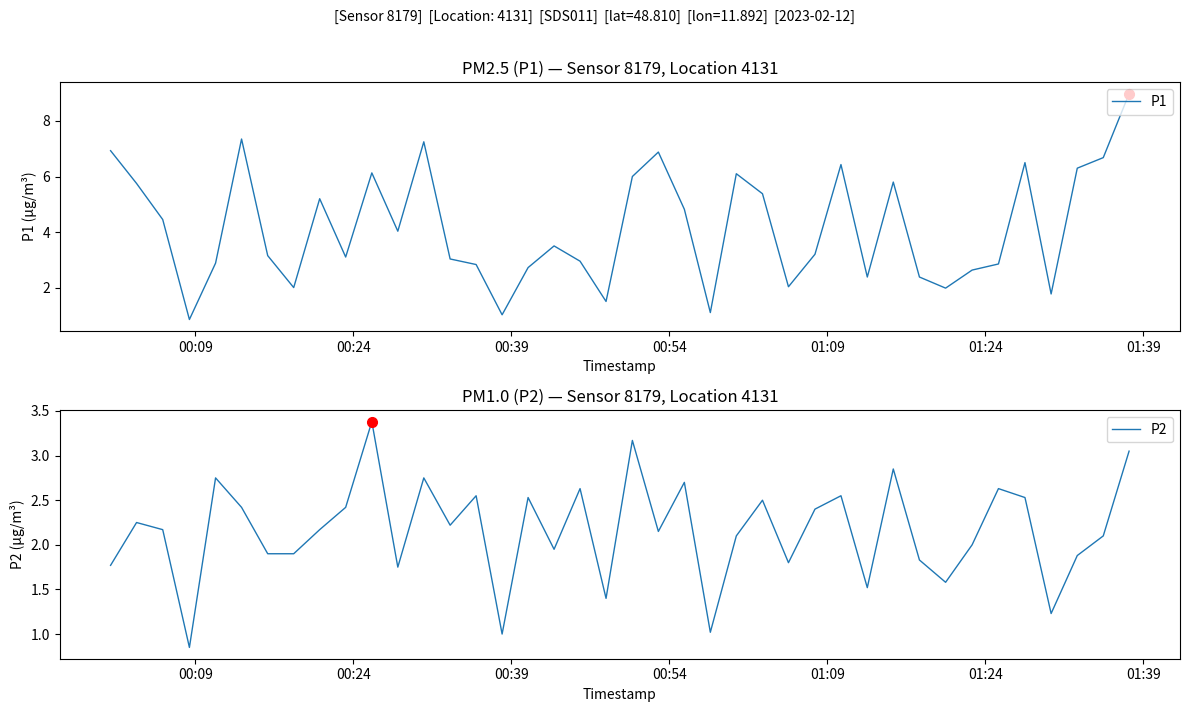

True or false: P1 and P2 cross at least once.

False